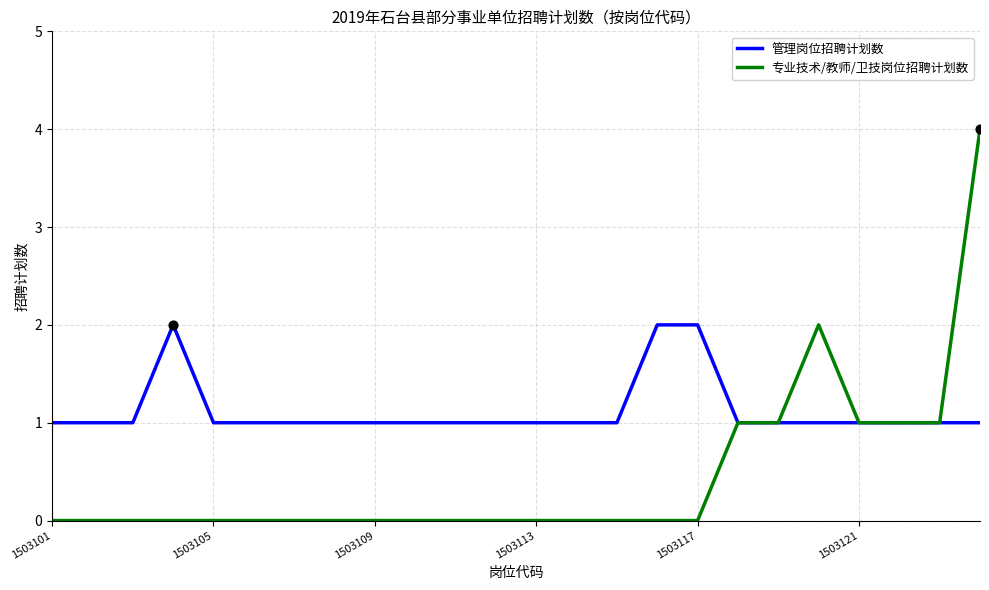

Which series has the widest spread of values?

专业技术/教师/卫技岗位招聘计划数